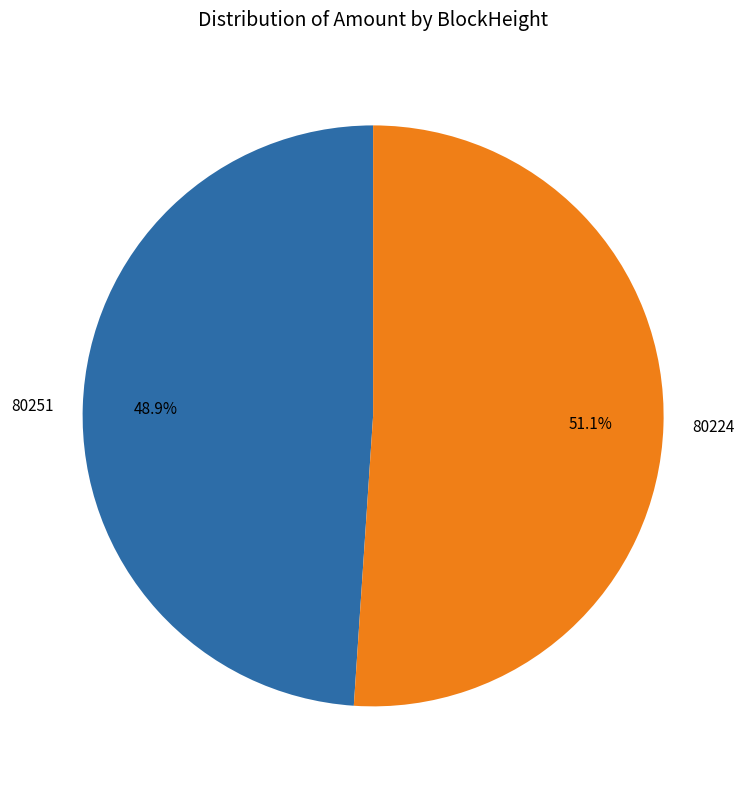

Between 80224 and 80251, which is larger?

80224